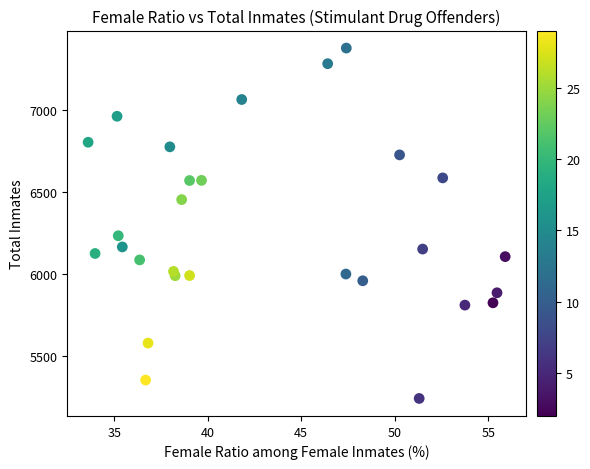

What Y value in the scatter plot is closest to 6309?

6233